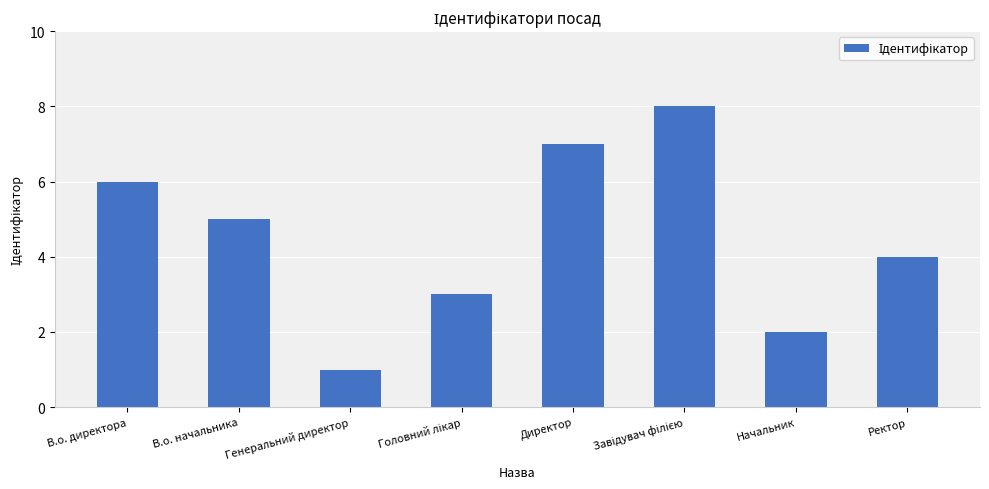

What is the ratio of the value at Начальник to the value at В.о. начальника?

0.4